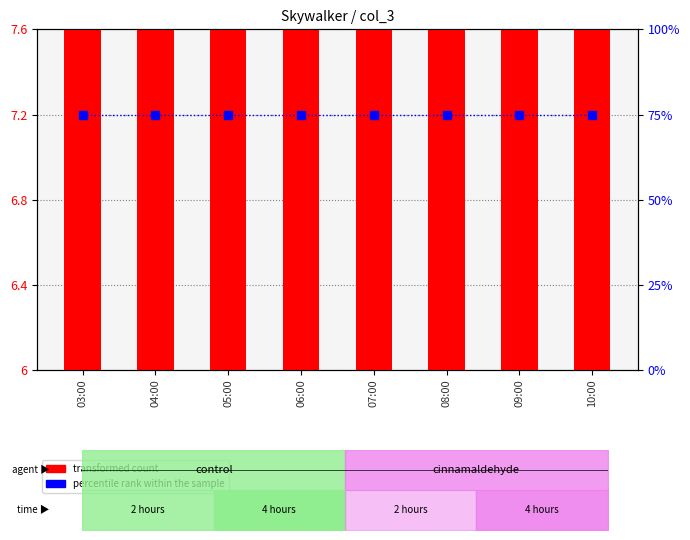

At which category is the sum across all series the highest?

03:00